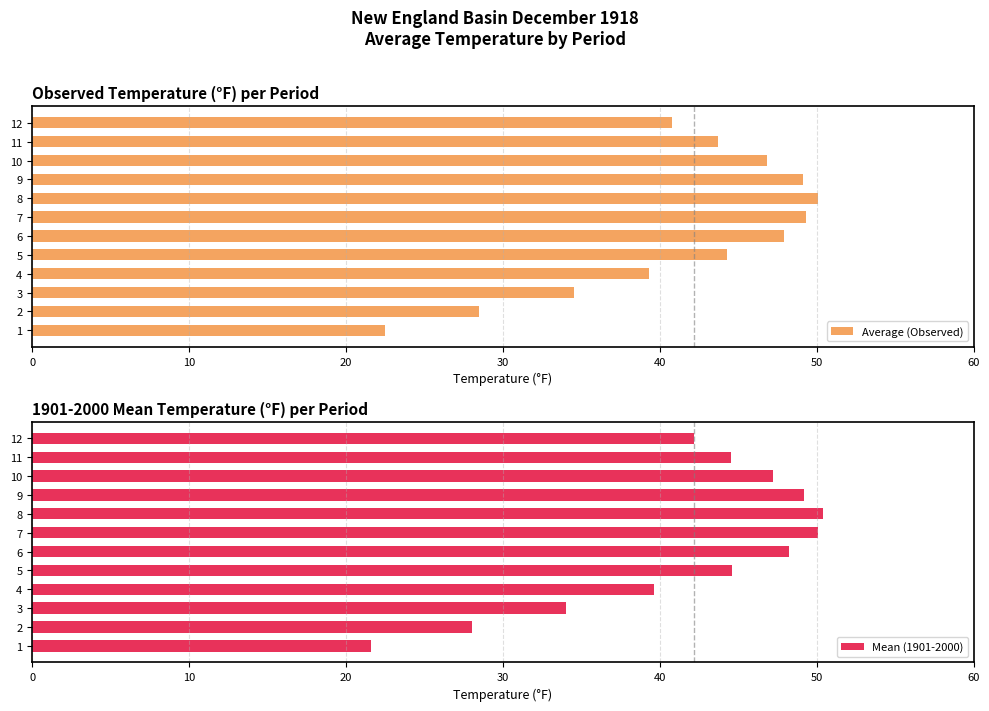

True or false: Average (Observed) has a value of 15.8 at 10.

False